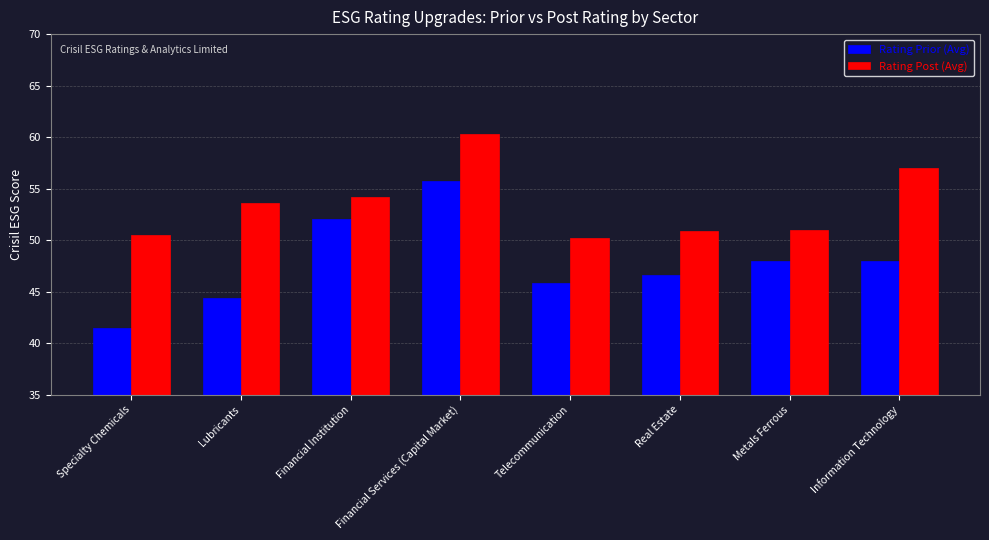

True or false: Rating Prior (Avg) has a value of 72.9 at Lubricants.

False